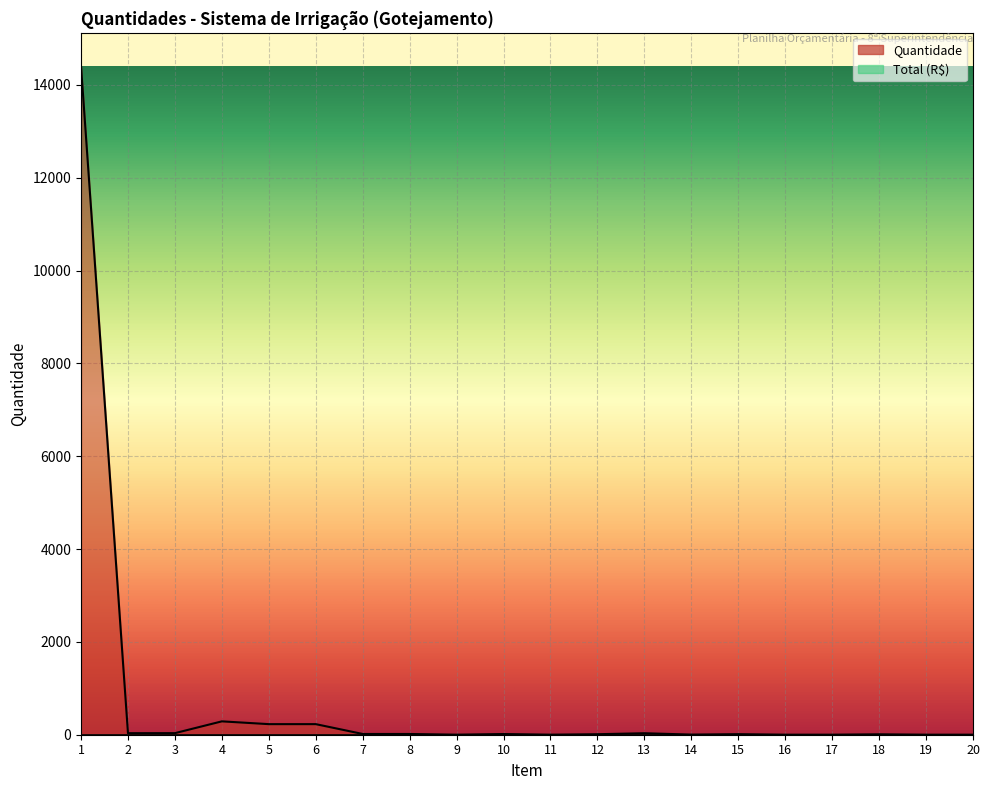

List the labels in order of value, smallest first.

9, 11, 16, 17, 19, 20, 14, 18, 12, 15, 10, 7, 8, 13, 2, 3, 5, 6, 4, 1